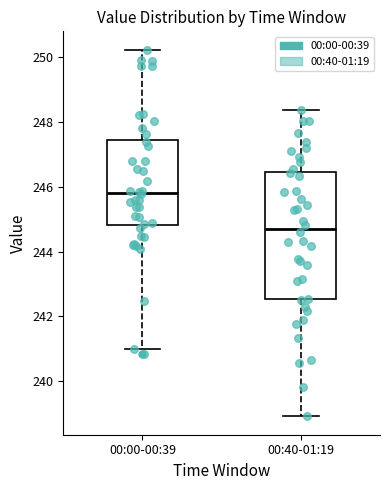

Which box's median line is the highest?

00:00-00:39